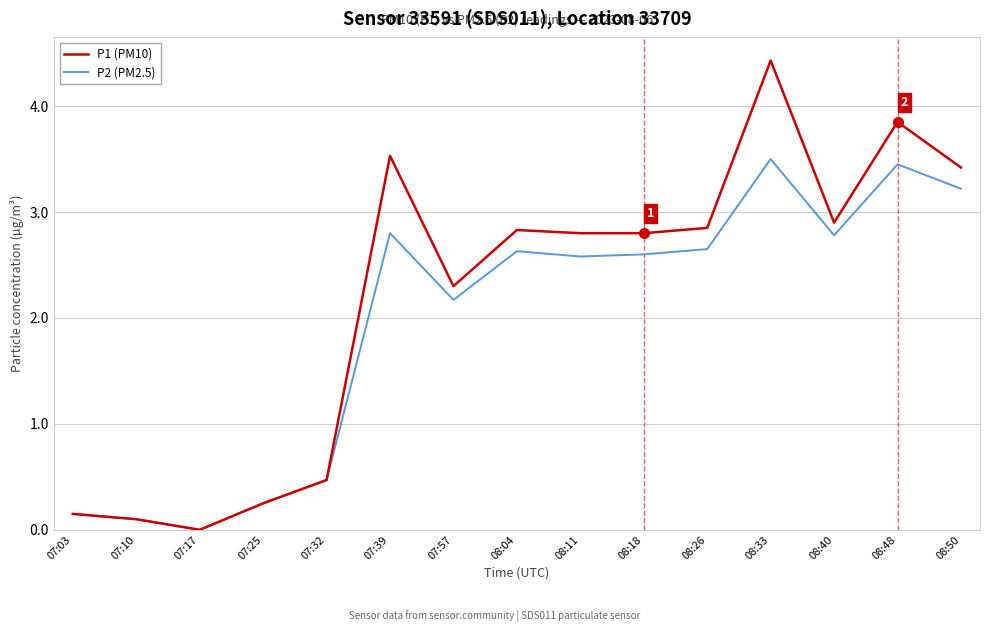

True or false: P2 (PM2.5) has a value of 2.6 at 08:04.

True